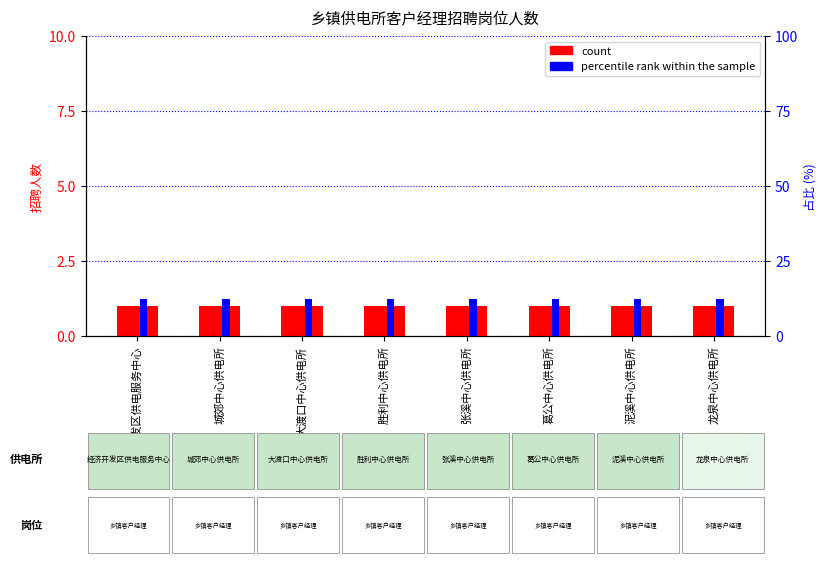

Between 葛公中心供电所 and 龙泉中心供电所, which series saw the biggest shift?

count